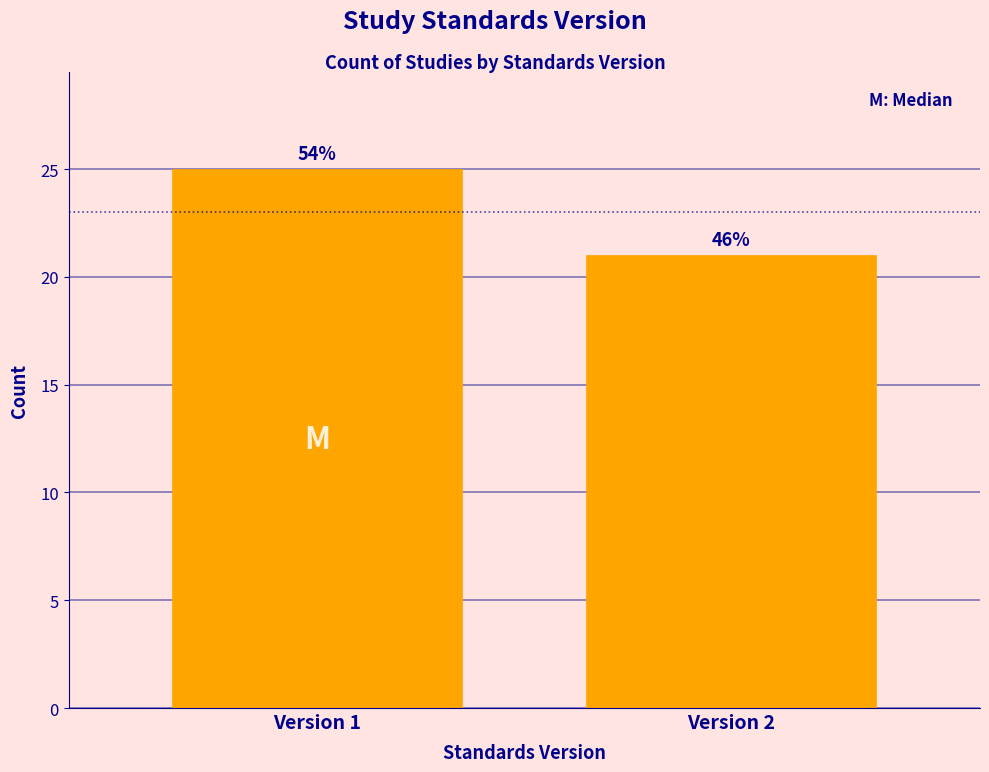

Does the chart contain any negative values?

No